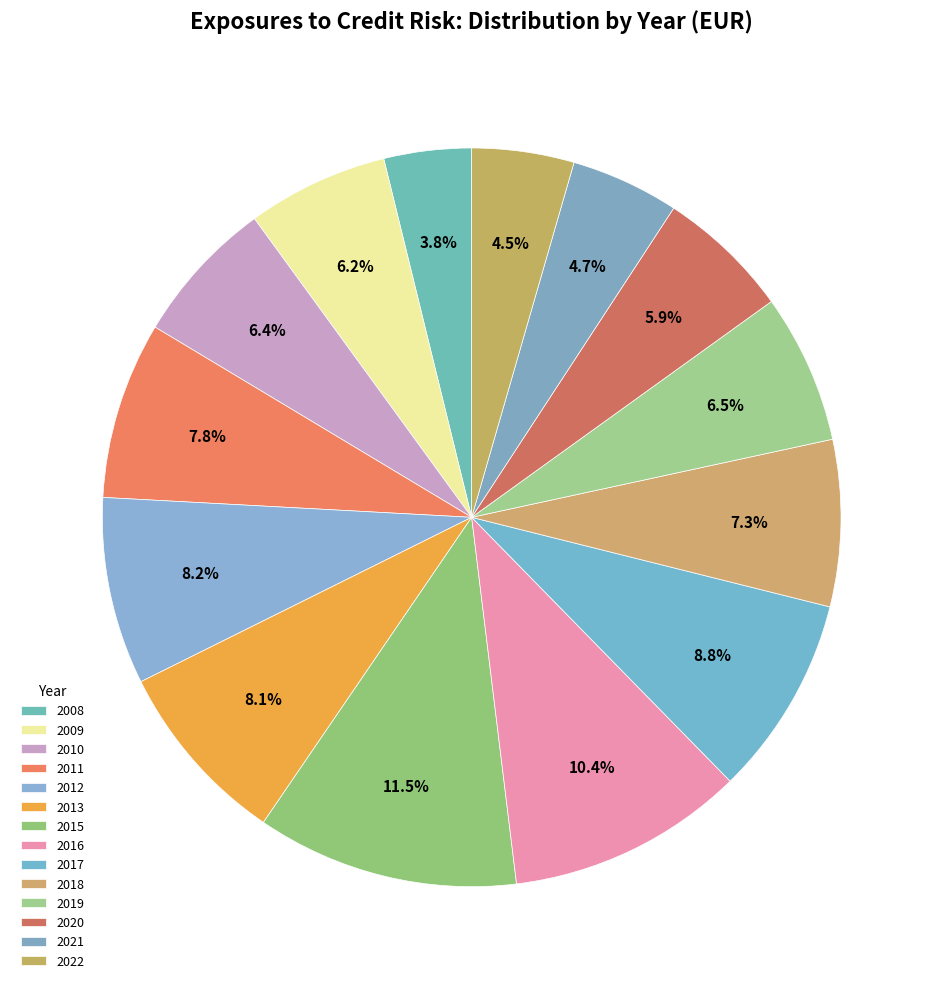

What portion of the pie excludes 2020?

94.1%